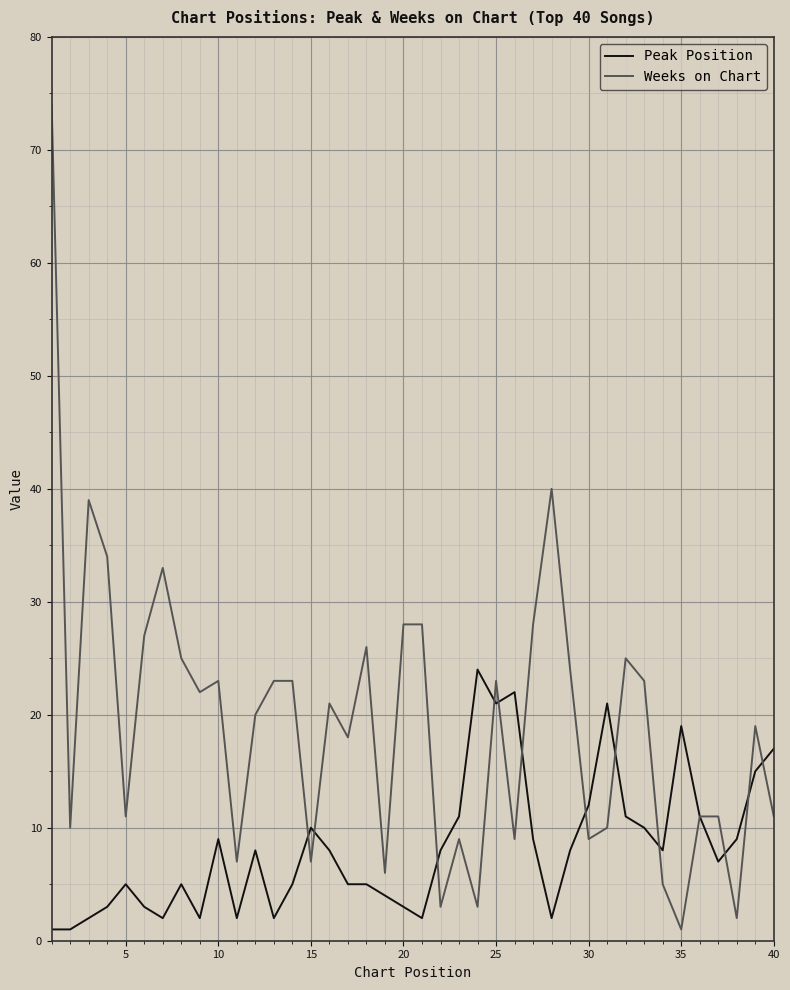

Which series has the widest spread of values?

Weeks on Chart